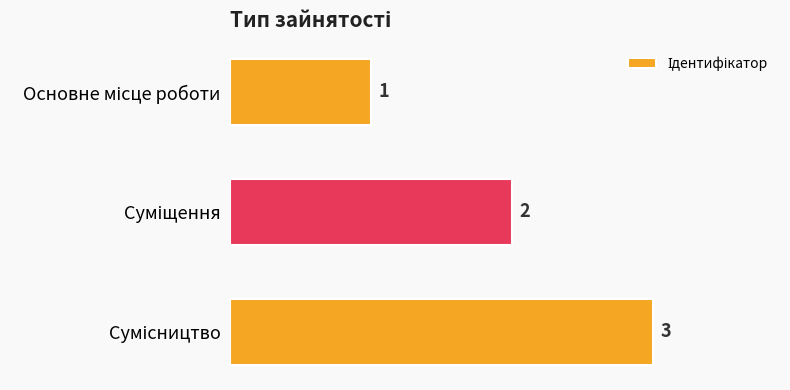

What is the average value?

2